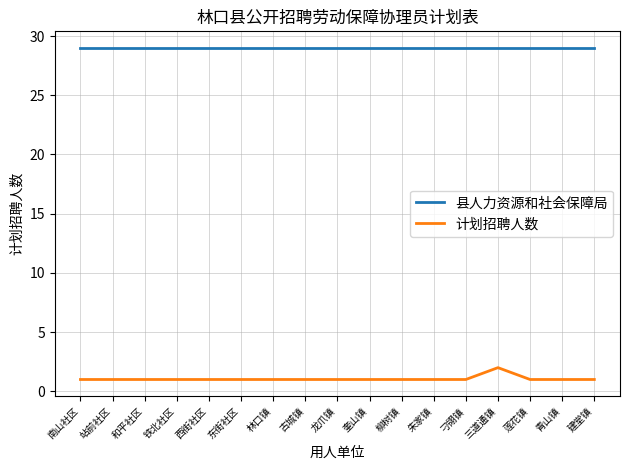

List the series in order of their peak value, lowest first.

计划招聘人数, 县人力资源和社会保障局